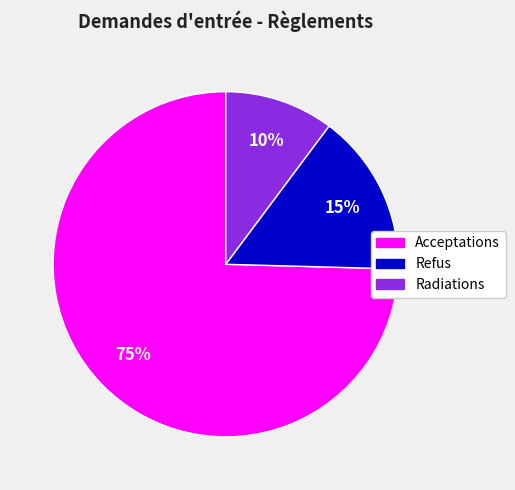

Is it true that Radiations is 10% of the pie?

True